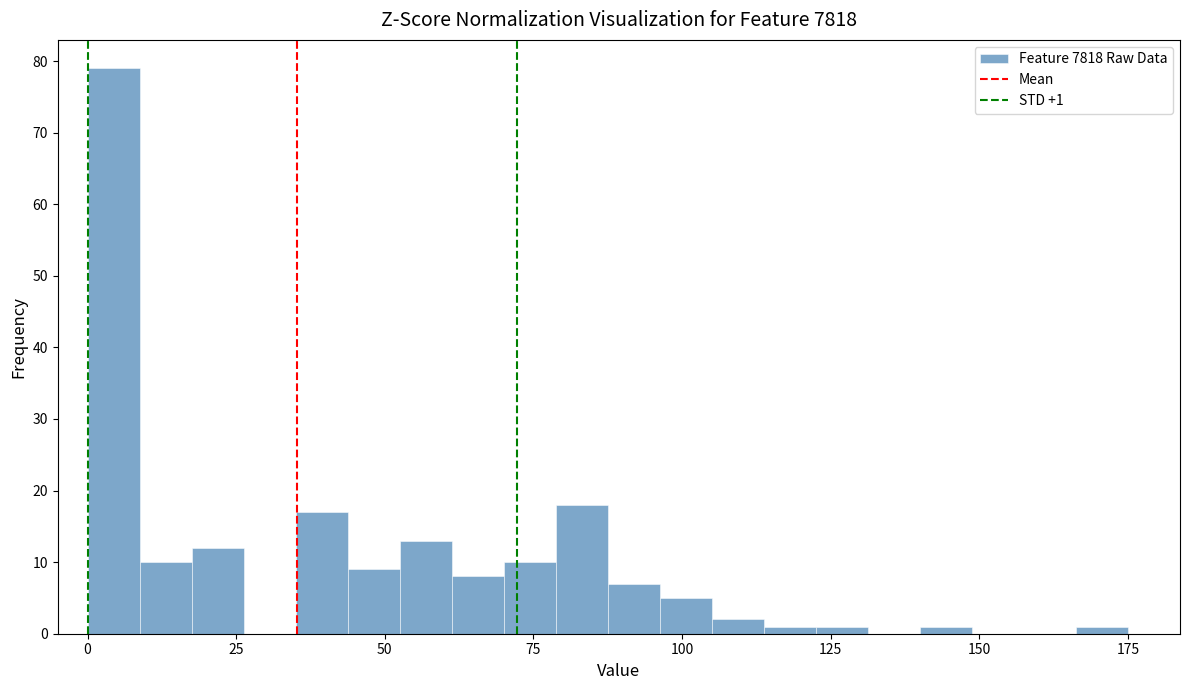

Around what value on the x-axis is the tallest bar? Give the approximate position of its centre, as read against the axis.

5